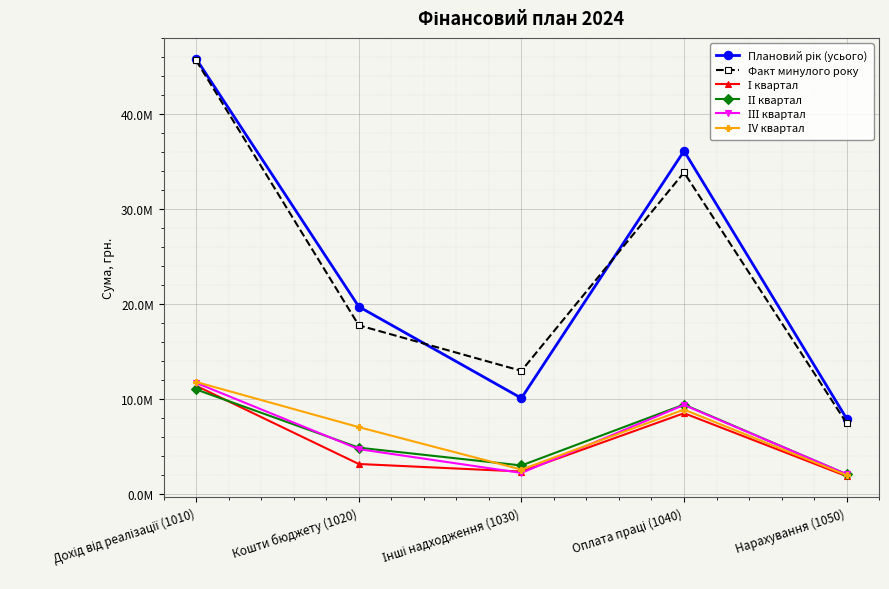

What is the value of the І квартал point at the 1st from the left?

11377324.2